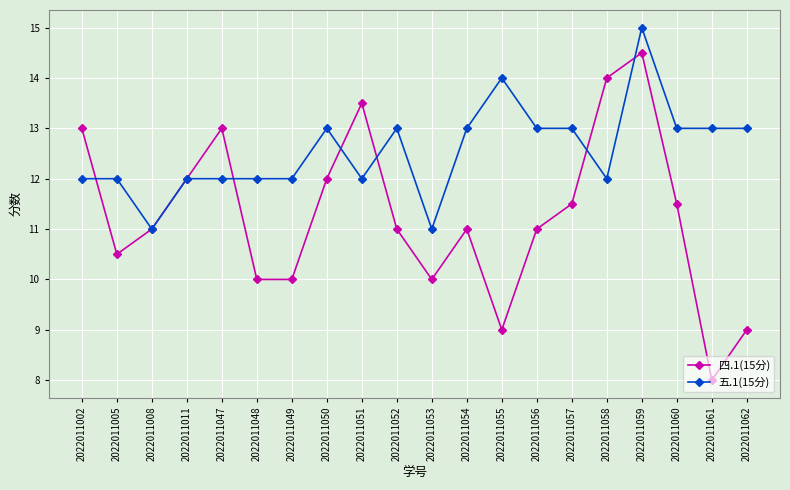

Which category has the highest value in the 五.1(15分) series?

2022011059